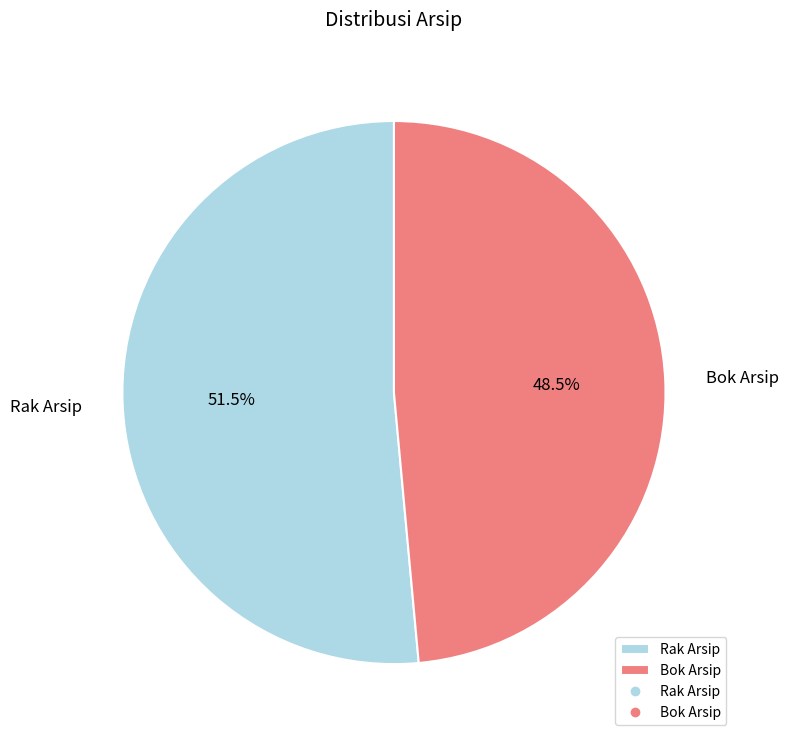

What is the ratio of the value at Bok Arsip to the value at Rak Arsip?

0.9